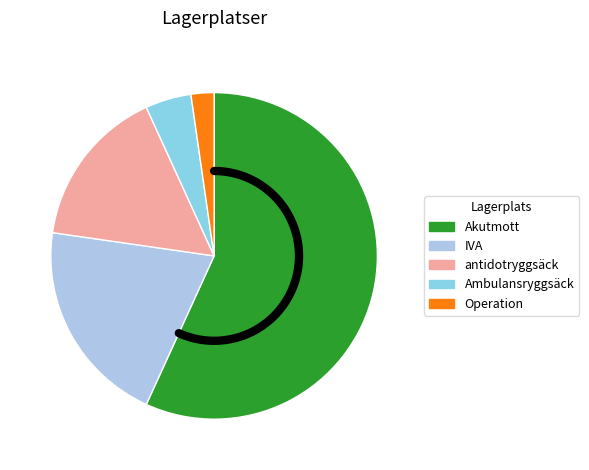

Between Operation Ryhov and Akutmott, which is larger?

Akutmott